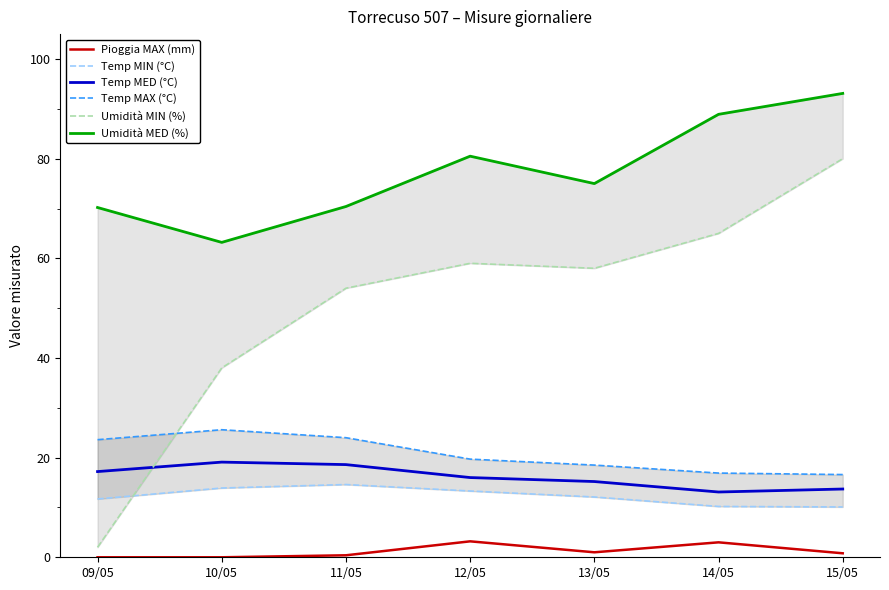

Which has a higher value, 10/05 or 15/05?

15/05